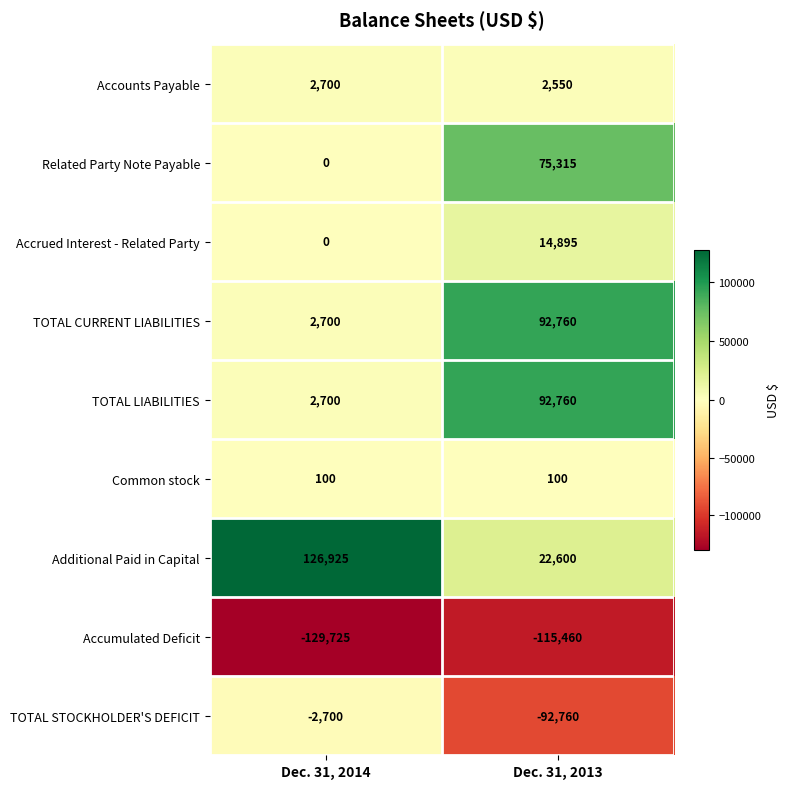

Where is Additional Paid in Capital nearest to the value 74762?

Dec. 31, 2013